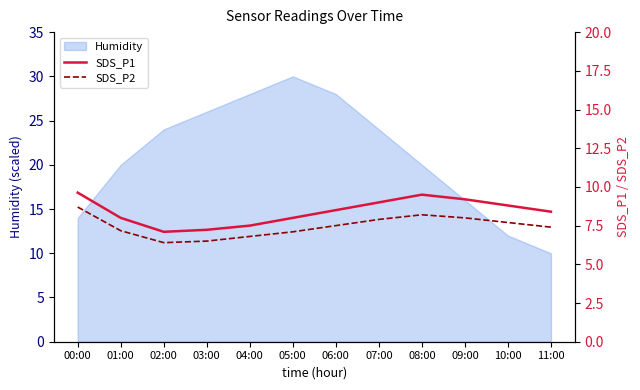

Count the number of categories in the chart.

12